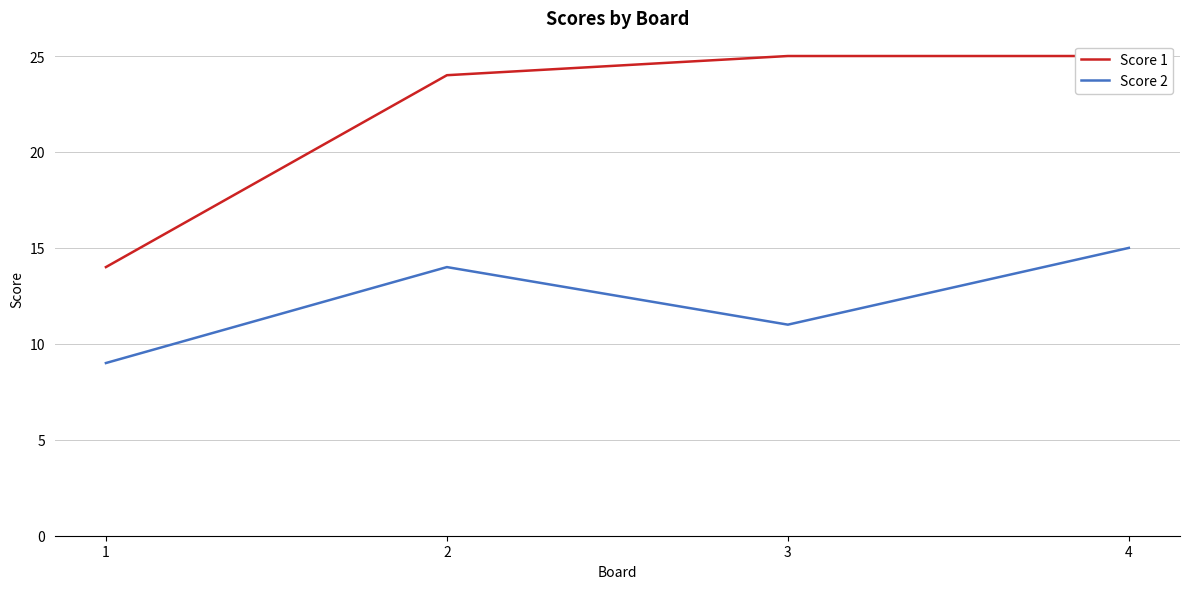

At which label does Score 2 first exceed 14?

4